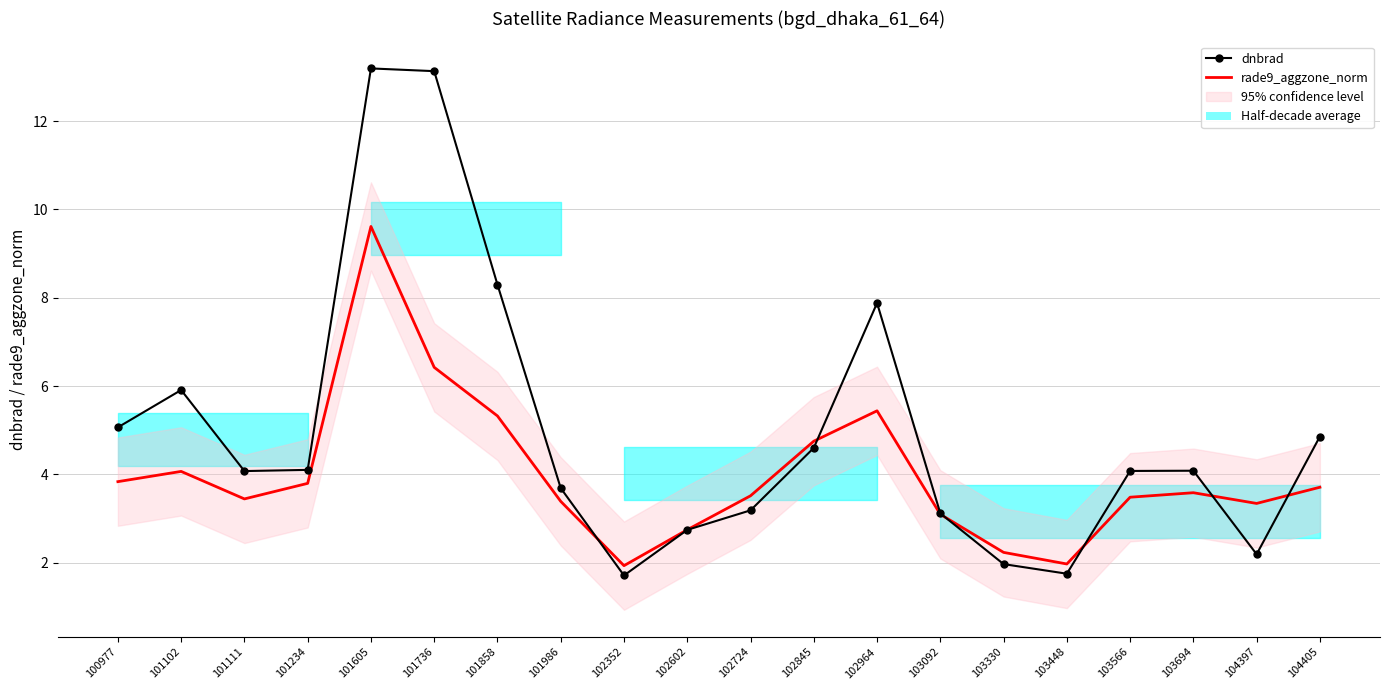

True or false: dnbrad and rade9_aggzone_norm cross at least once.

True